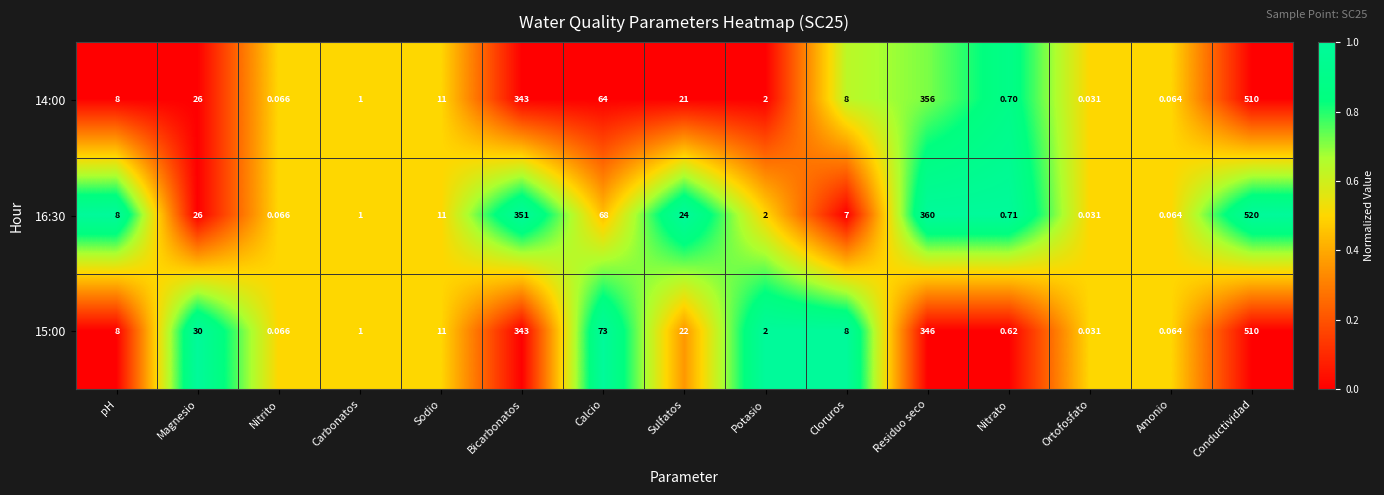

How many values in the 15:00 series are below 8?

6